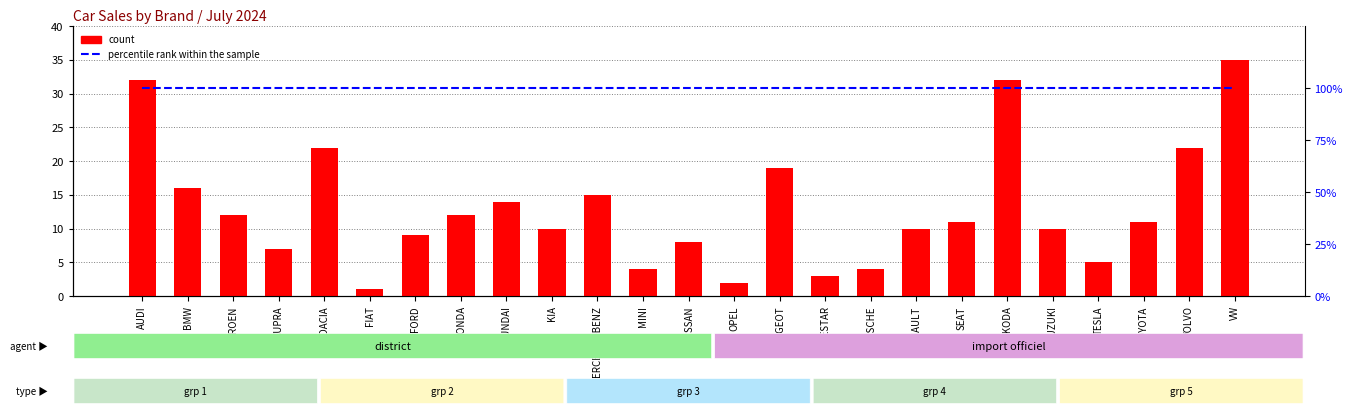

Rank the series by their average value, from lowest to highest.

count, percentile rank within the sample